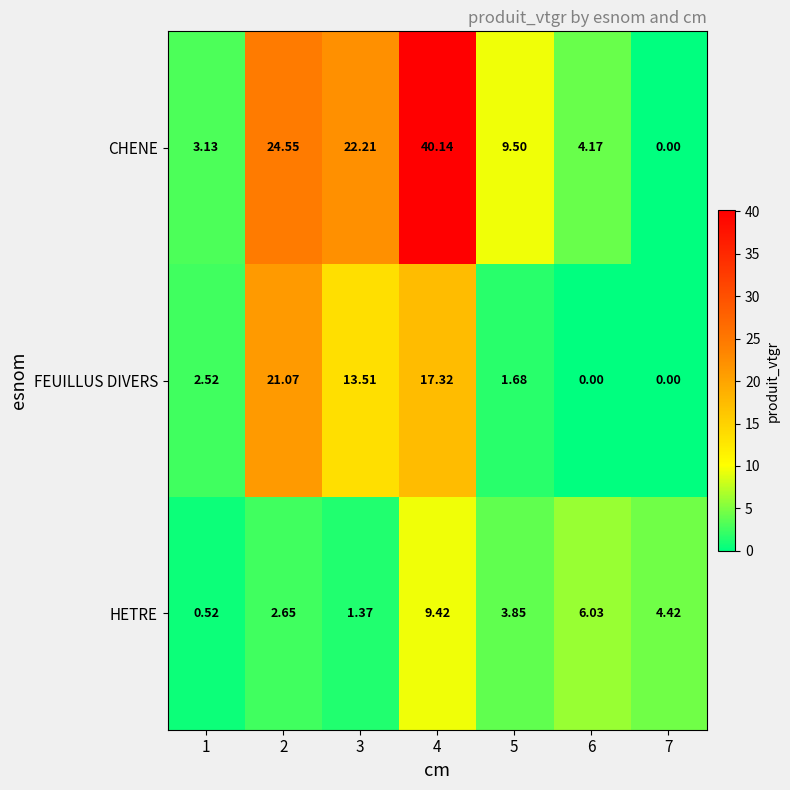

Rank the series at 5 from highest to lowest value.

CHENE, HETRE, FEUILLUS DIVERS